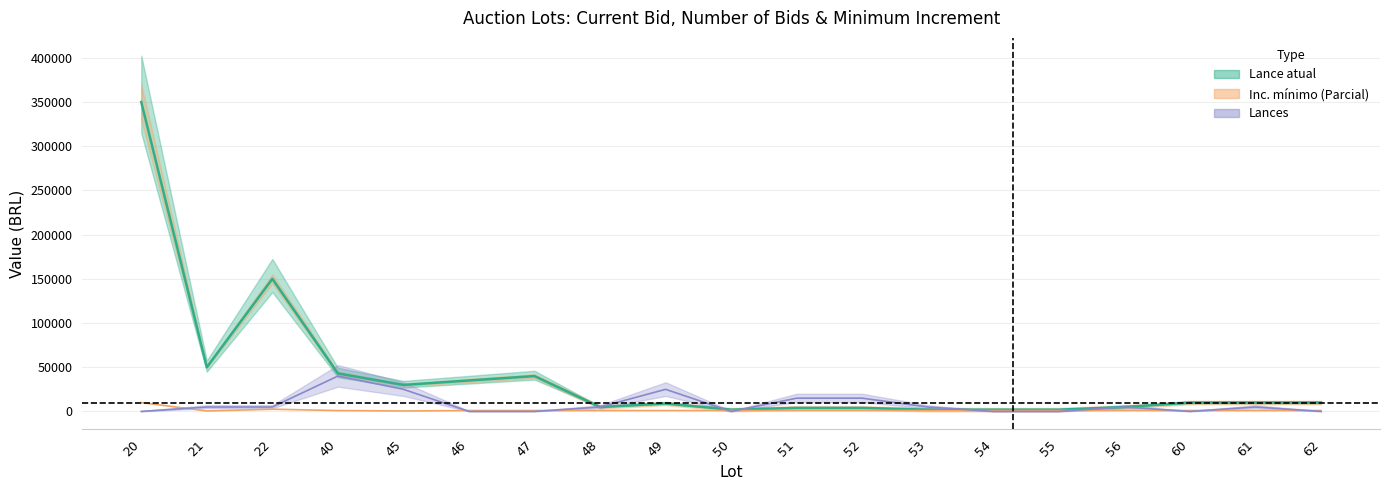

Is this an area chart (filled region under the line)?

No